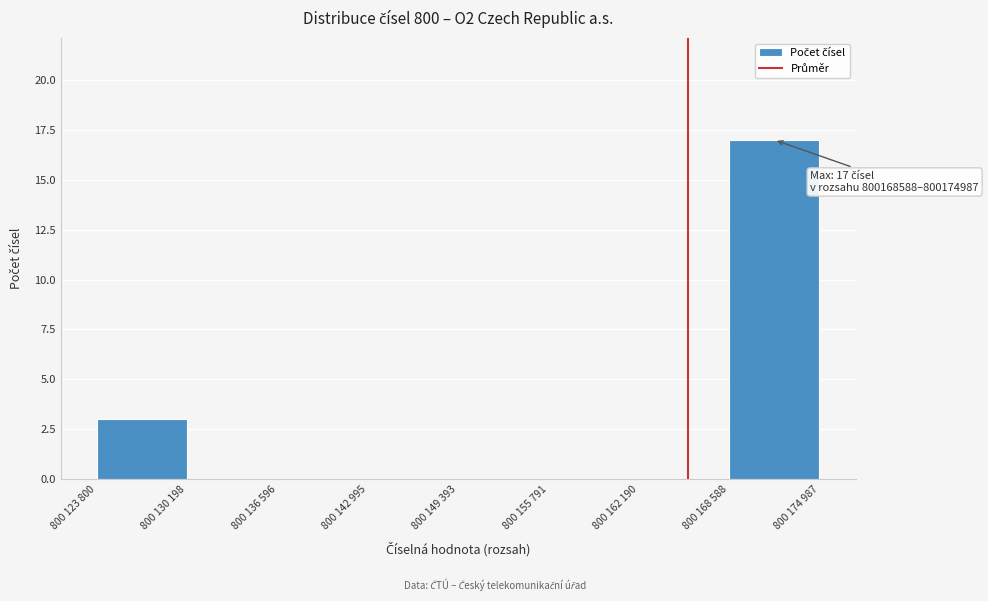

Reading left to right, list all the values displayed in this chart.

800 123 800=3	800 130 198=0	800 136 596=0	800 142 995=0	800 149 393=0	800 155 791=0	800 162 190=0	800 168 588=17